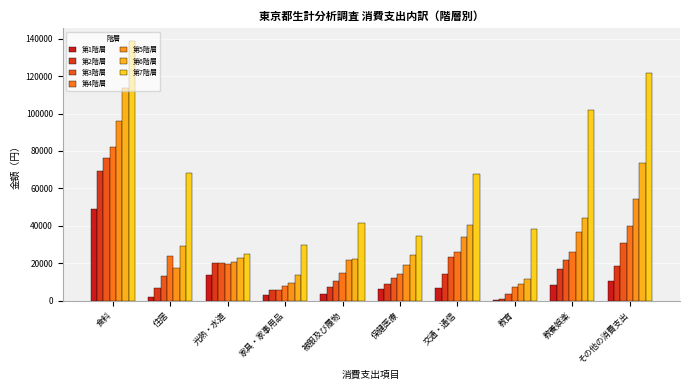

How many groups of bars are there?

10